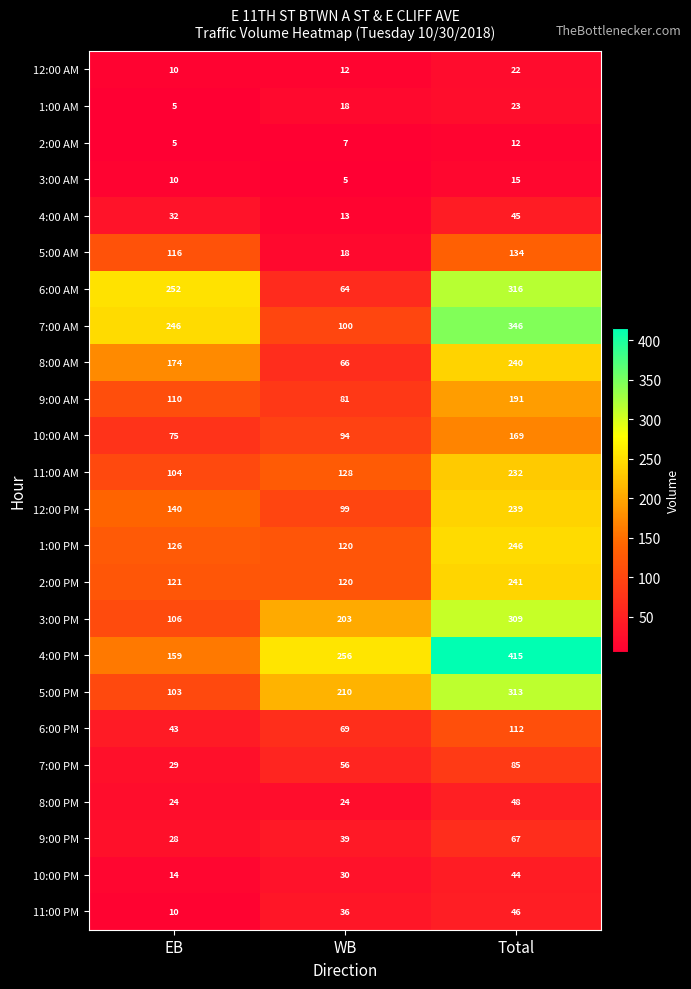

Between WB and Total, which series saw the biggest shift?

6:00 AM